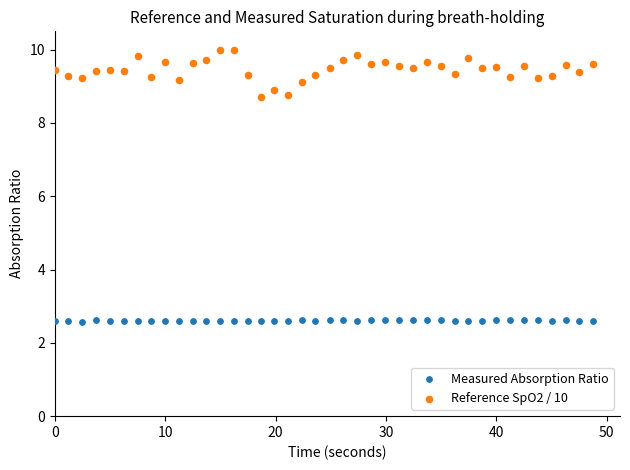

What are all the series names shown in the legend?

Measured Absorption Ratio, Reference SpO2 / 10